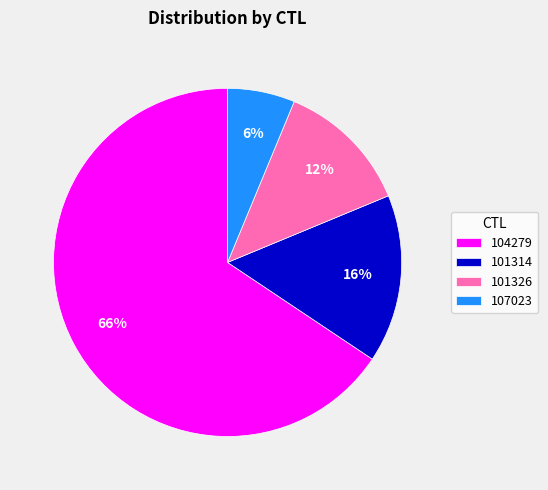

What is the majority slice?

104279